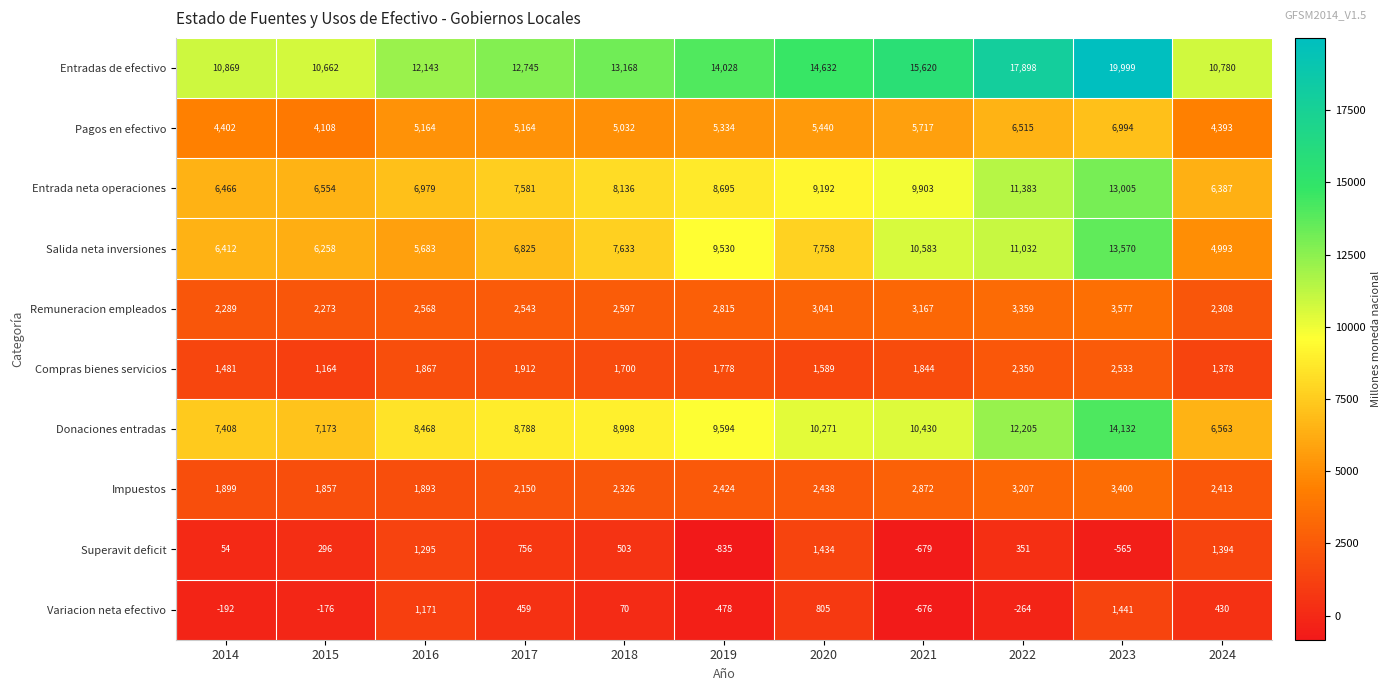

At which label is Pagos en efectivo closest to 5551?

2020